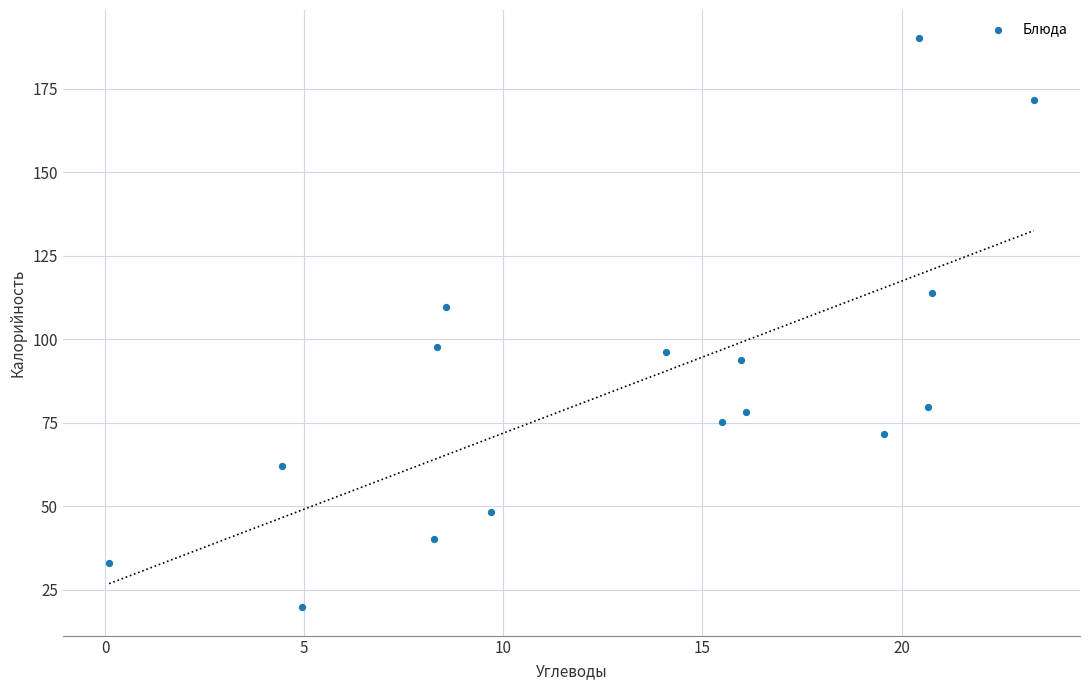

What is the range of Y values (max minus min)?

170.2